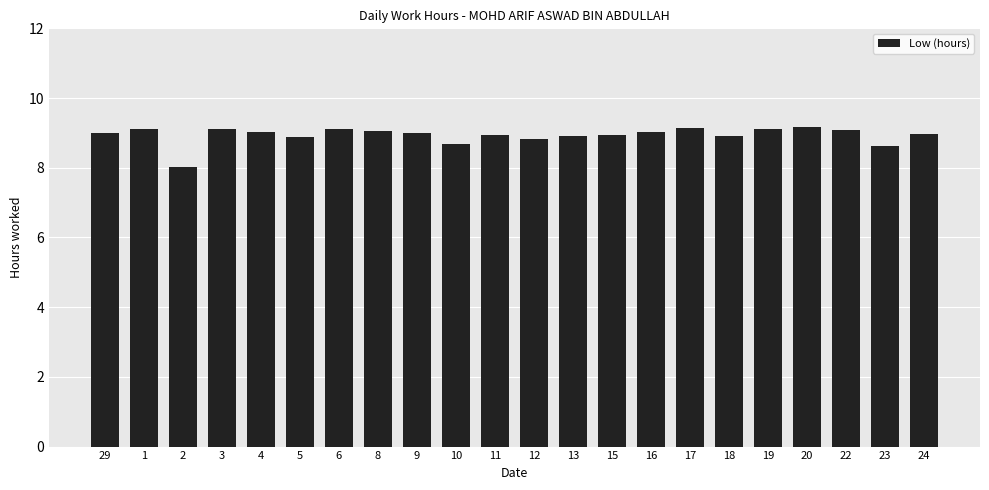

True or false: the data shows 12.6 at 17.

False